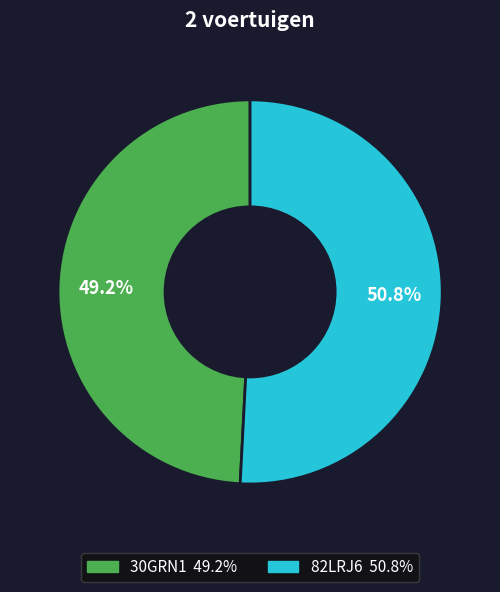

What is the total percentage of 30GRN1 and 82LRJ6?

100.0%